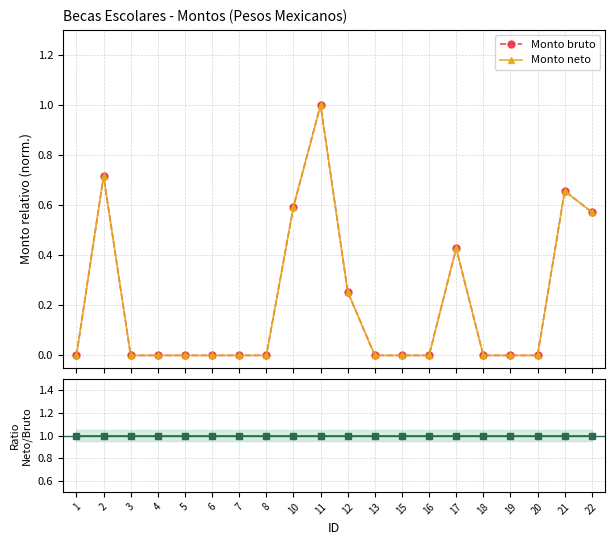

What is the sum of all Monto neto values?

4.2